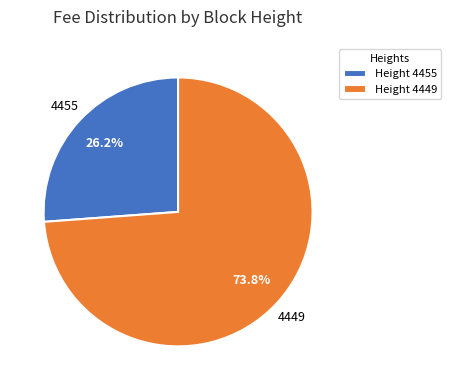

To the nearest percent, what is the difference between the 4455 and 4449 slice percentages?

48%